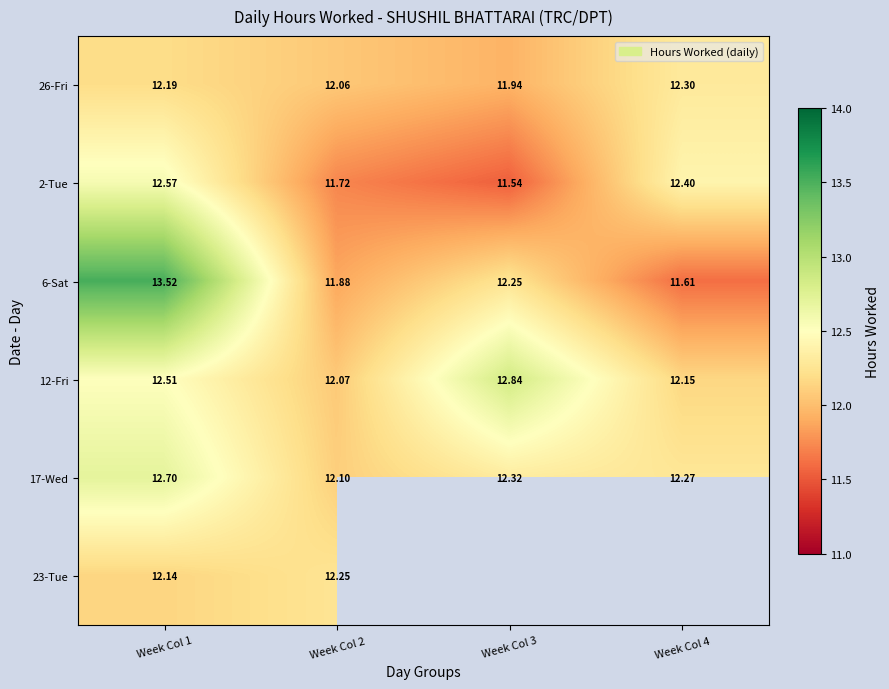

Which has a higher value, Week Col 2 or Week Col 3?

Week Col 2